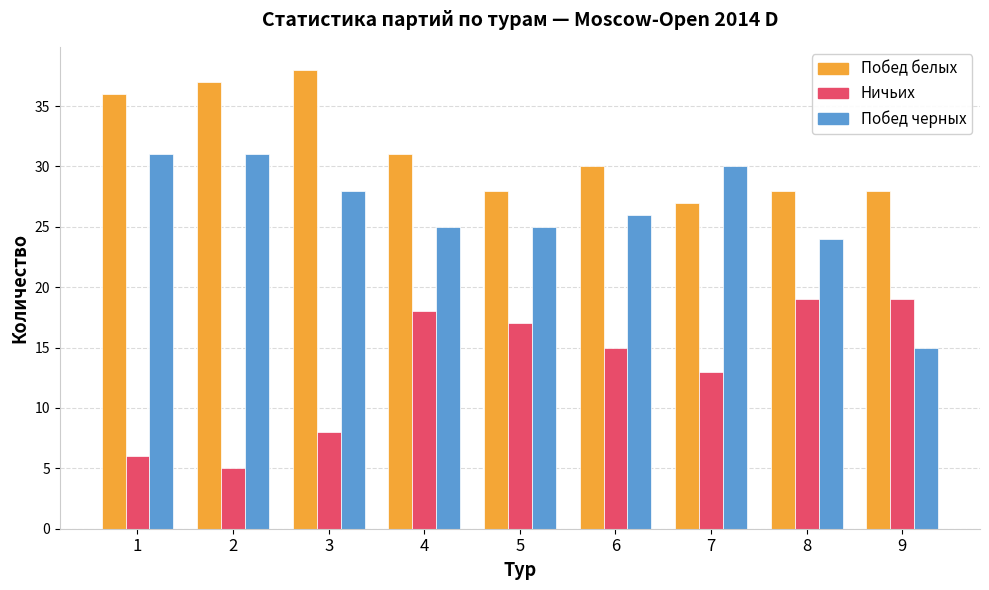

Which category has the highest value in the Побед белых series?

3